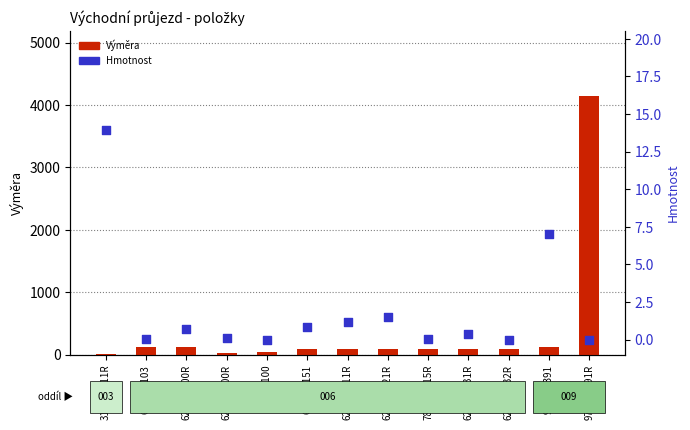

Which series has the widest spread of Y values?

Výměra